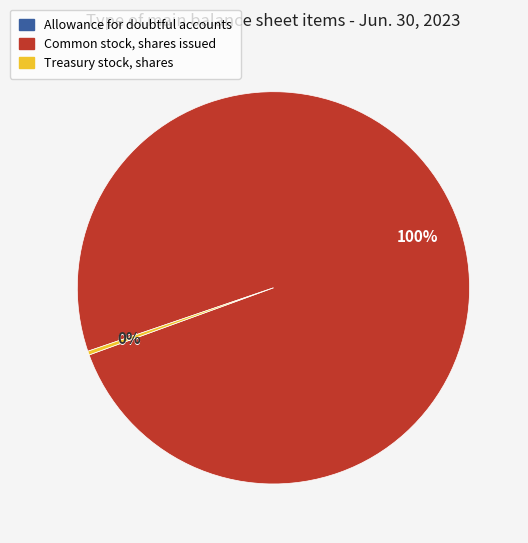

To the nearest percent, what is the average slice percentage?

33%